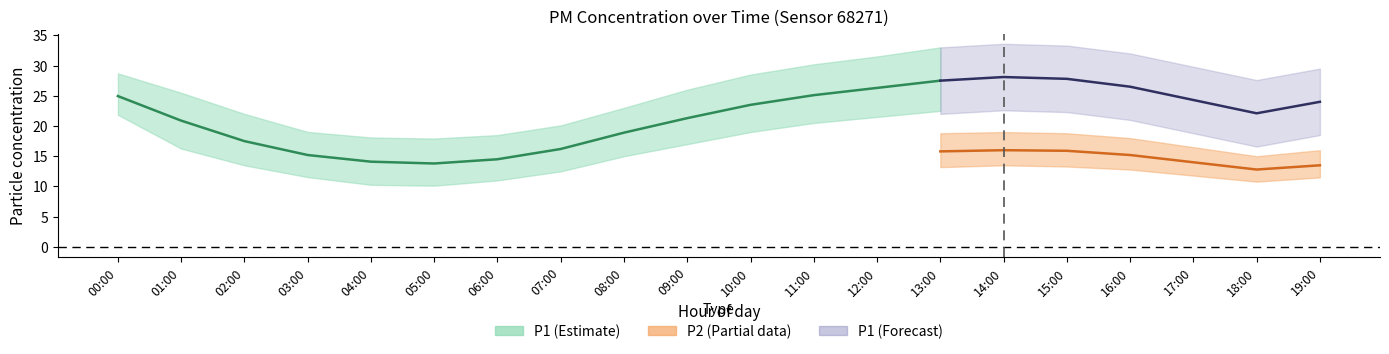

The value of P2_upper at 02:00 is 4.2. True or false?

False